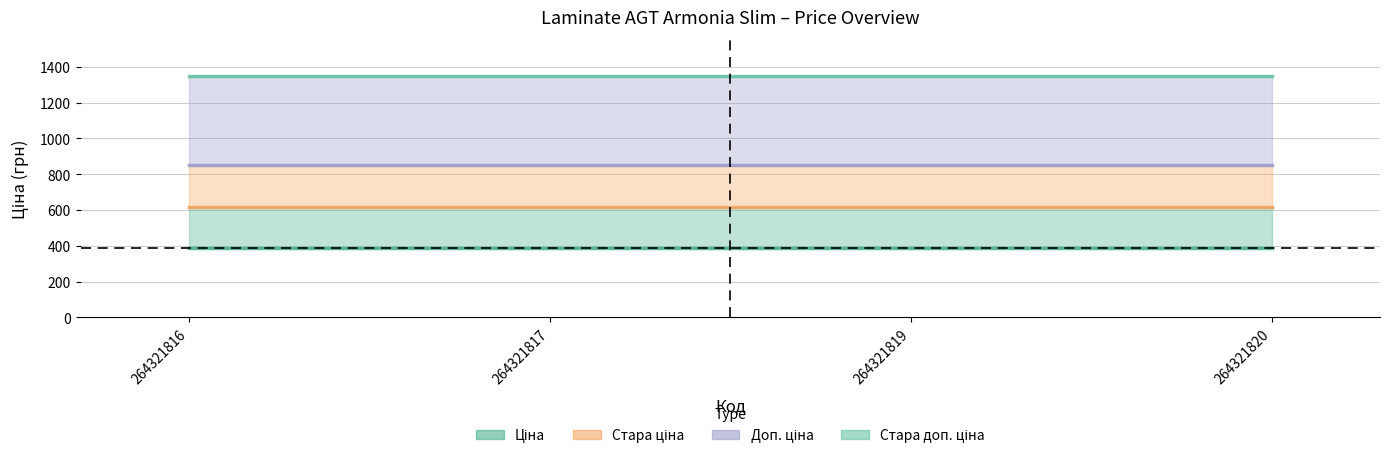

Which label corresponds to the largest value in the chart?

264321816